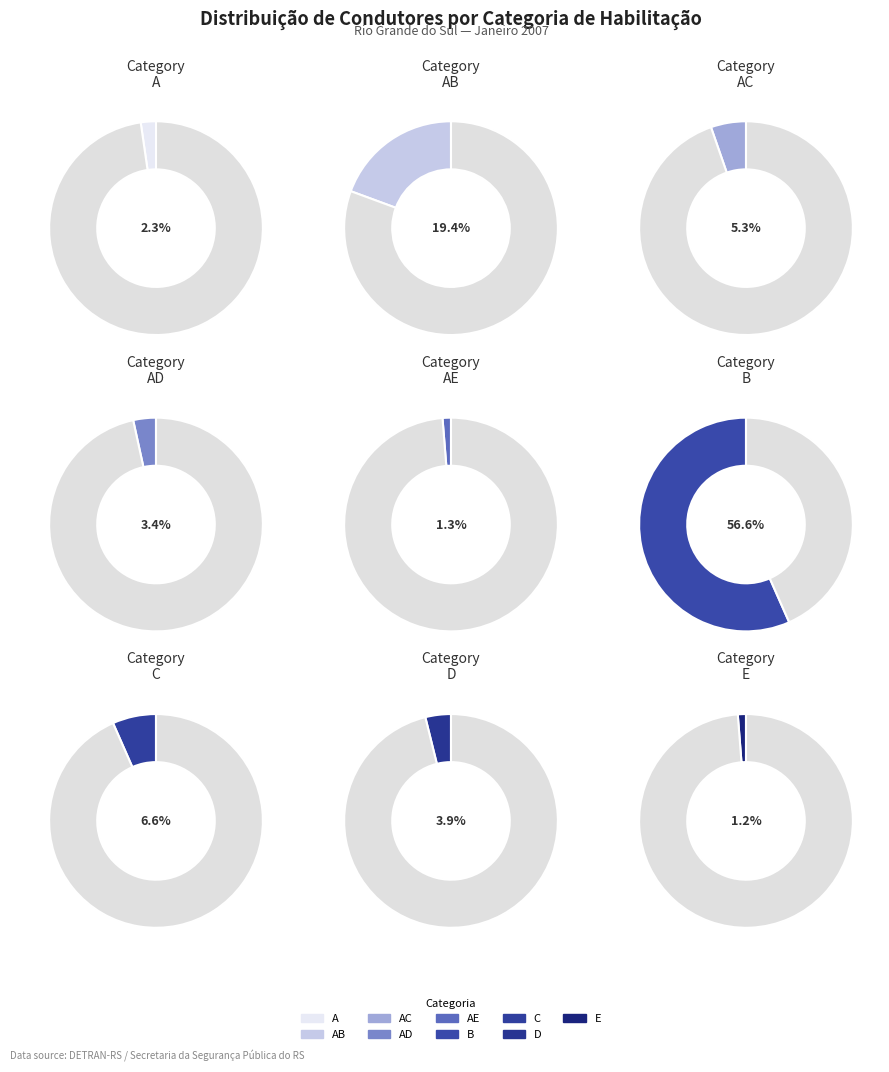

Does C represent more than half of the total?

No